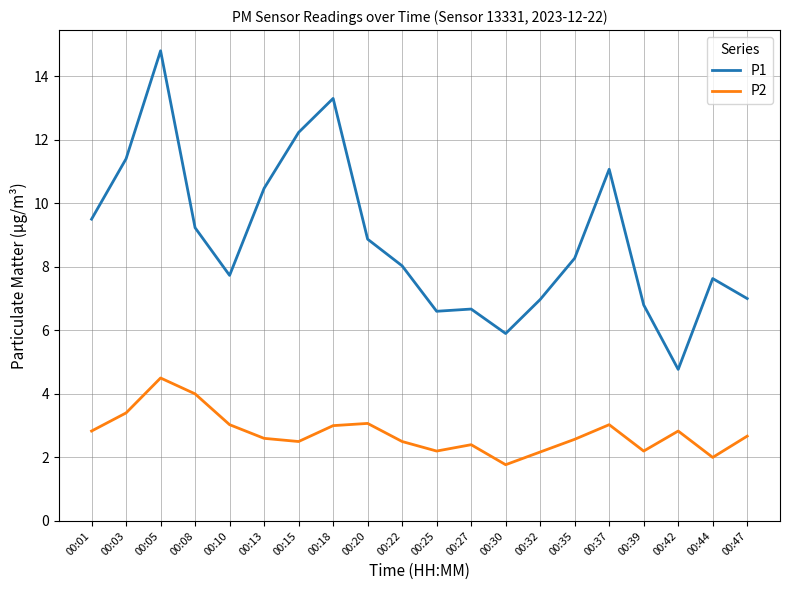

Where does the P2 series first go above 2?

00:01